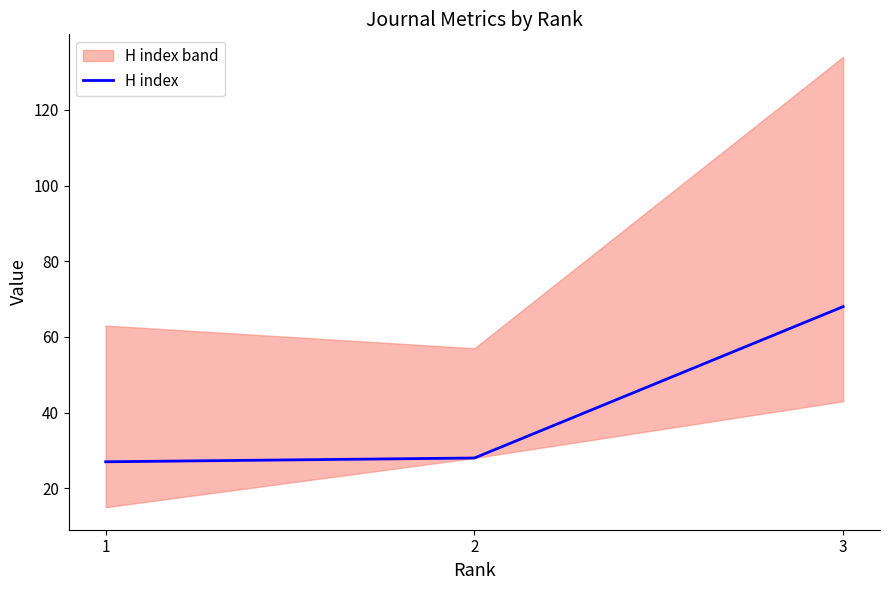

List the labels in order of value, smallest first.

1, 2, 3